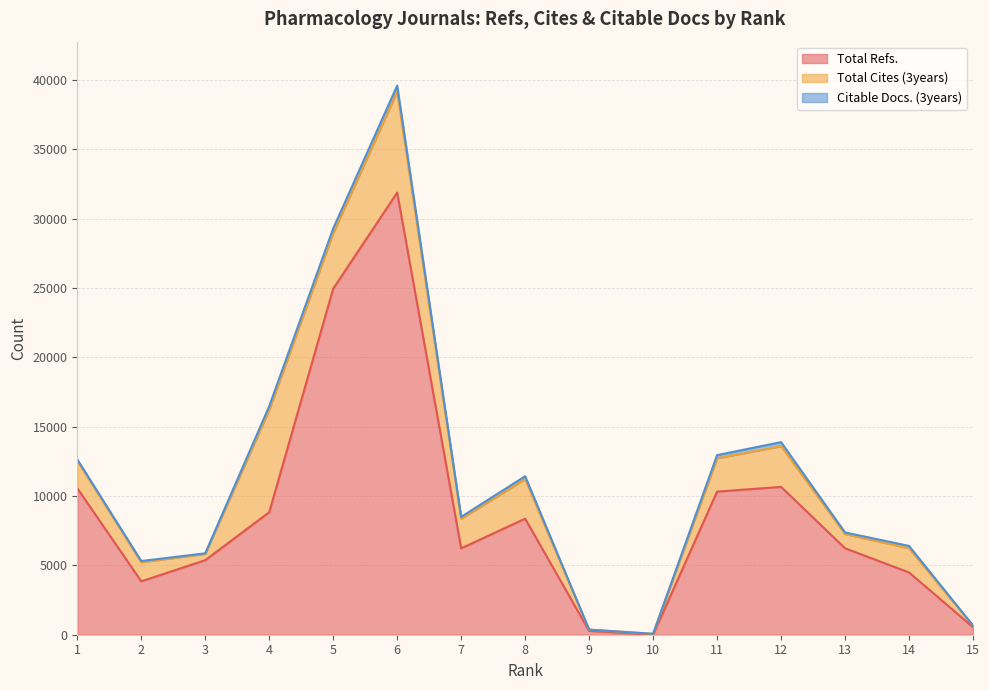

What is the spread (max minus min) of values at 3?

5333